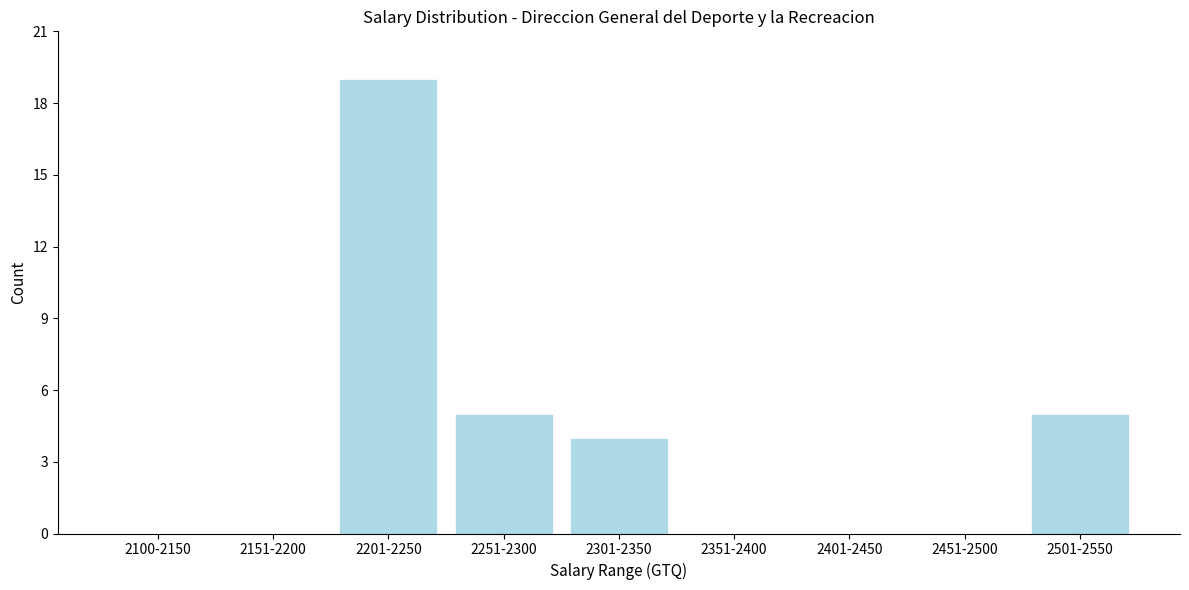

Reading left to right, extract all data points from this chart.

2100-2150=0	2151-2200=0	2201-2250=19	2251-2300=5	2301-2350=4	2351-2400=0	2401-2450=0	2451-2500=0	2501-2550=5